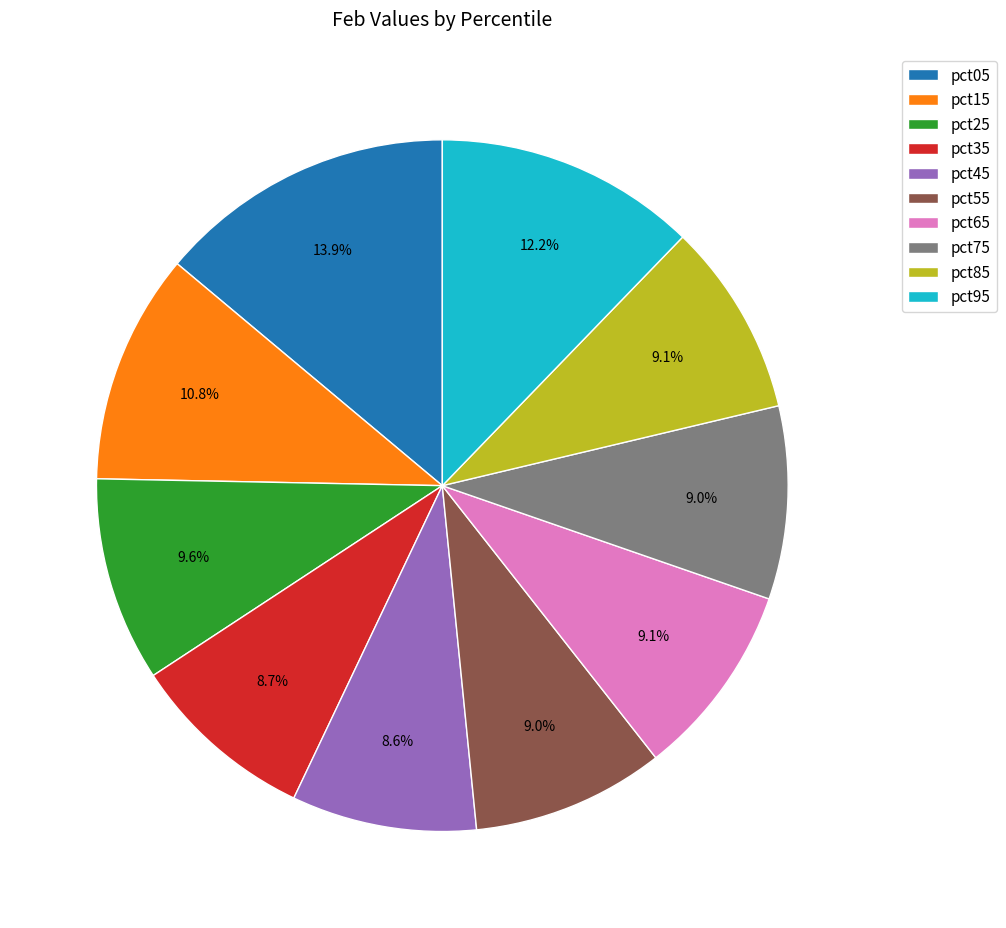

What is the largest slice in the pie chart?

pct05